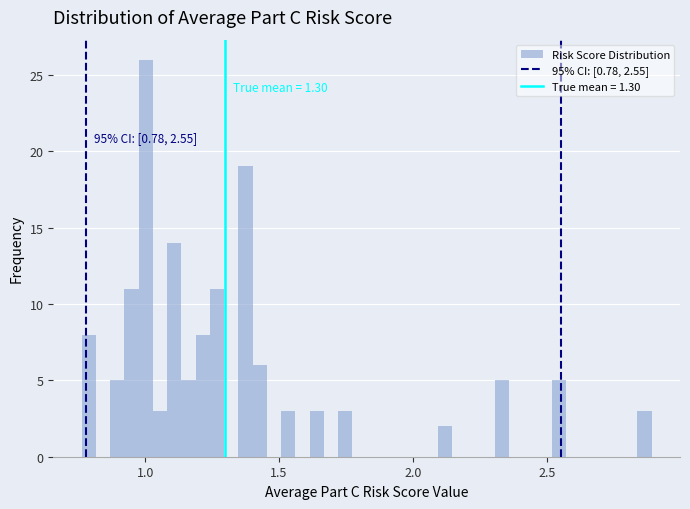

Read against the x-axis, roughly where is the centre of the tallest bar?

1.00